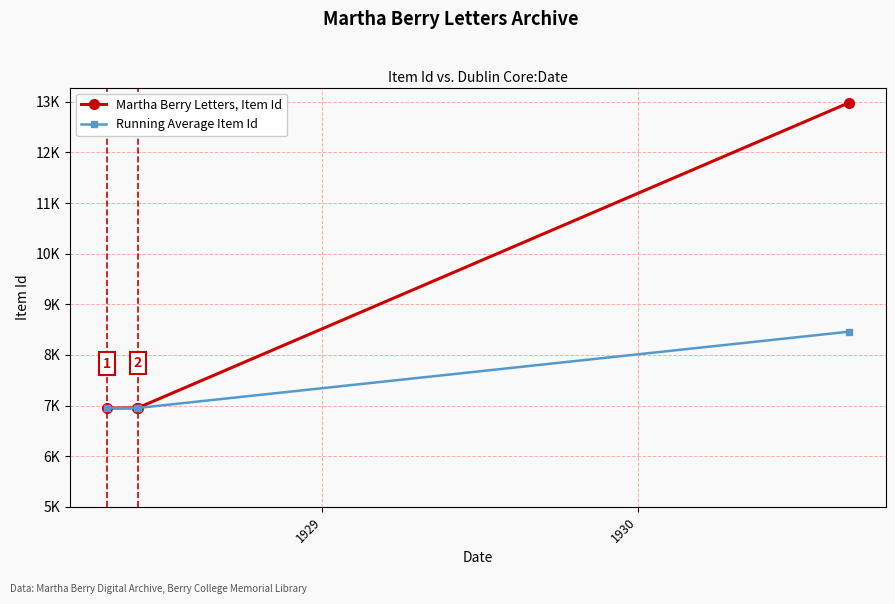

What is the sum of all Running Average Item Id values?

29311